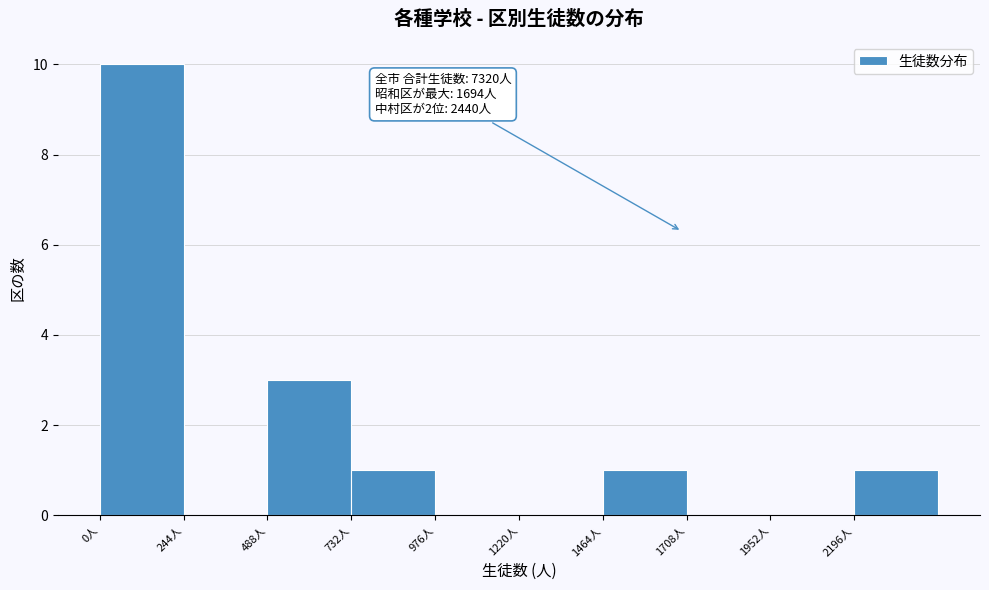

Over which range of the x-axis is the bar tallest?

0 to 250